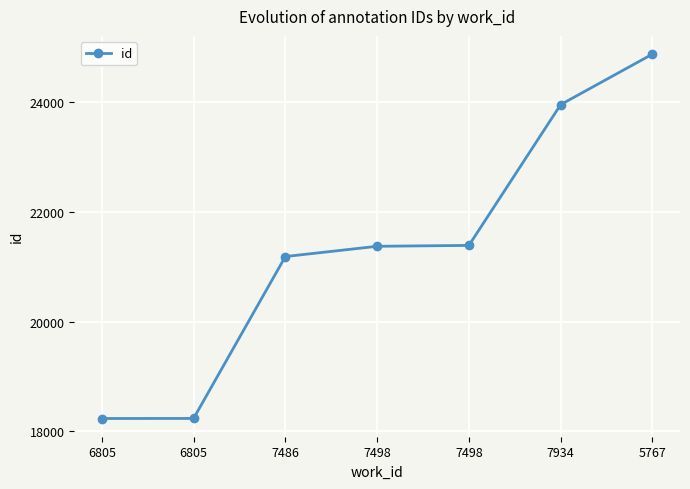

True or false: the data has more than 2 interior local peaks.

False